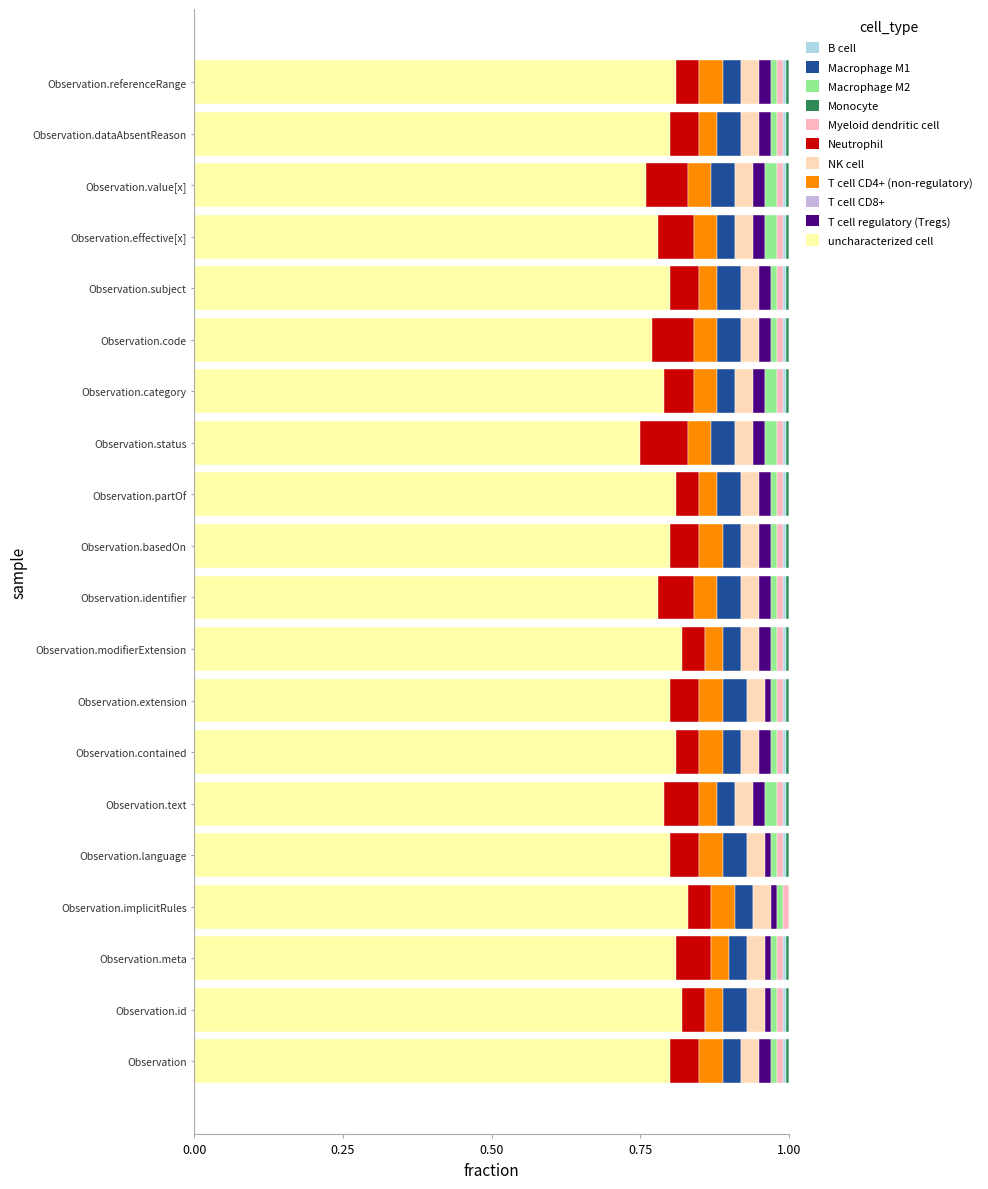

Reading left to right, extract all data points from this chart.

uncharacterized cell: Observation=0.8	Observation.id=0.8	Observation.meta=0.8	Observation.implicitRules=0.8	Observation.language=0.8	Observation.text=0.8	Observation.contained=0.8	Observation.extension=0.8	Observation.modifierExtension=0.8	Observation.identifier=0.8	Observation.basedOn=0.8	Observation.partOf=0.8	Observation.status=0.8	Observation.category=0.8	Observation.code=0.8	Observation.subject=0.8	Observation.effective[x]=0.8	Observation.value[x]=0.8	Observation.dataAbsentReason=0.8	Observation.referenceRange=0.8
Neutrophil: Observation=0.1	Observation.id=0.0	Observation.meta=0.1	Observation.implicitRules=0.0	Observation.language=0.1	Observation.text=0.1	Observation.contained=0.0	Observation.extension=0.1	Observation.modifierExtension=0.0	Observation.identifier=0.1	Observation.basedOn=0.1	Observation.partOf=0.0	Observation.status=0.1	Observation.category=0.1	Observation.code=0.1	Observation.subject=0.1	Observation.effective[x]=0.1	Observation.value[x]=0.1	Observation.dataAbsentReason=0.1	Observation.referenceRange=0.0
T cell CD4+ (non-regulatory): Observation=0.0	Observation.id=0.0	Observation.meta=0.0	Observation.implicitRules=0.0	Observation.language=0.0	Observation.text=0.0	Observation.contained=0.0	Observation.extension=0.0	Observation.modifierExtension=0.0	Observation.identifier=0.0	Observation.basedOn=0.0	Observation.partOf=0.0	Observation.status=0.0	Observation.category=0.0	Observation.code=0.0	Observation.subject=0.0	Observation.effective[x]=0.0	Observation.value[x]=0.0	Observation.dataAbsentReason=0.0	Observation.referenceRange=0.0
Macrophage M1: Observation=0.0	Observation.id=0.0	Observation.meta=0.0	Observation.implicitRules=0.0	Observation.language=0.0	Observation.text=0.0	Observation.contained=0.0	Observation.extension=0.0	Observation.modifierExtension=0.0	Observation.identifier=0.0	Observation.basedOn=0.0	Observation.partOf=0.0	Observation.status=0.0	Observation.category=0.0	Observation.code=0.0	Observation.subject=0.0	Observation.effective[x]=0.0	Observation.value[x]=0.0	Observation.dataAbsentReason=0.0	Observation.referenceRange=0.0
T cell regulatory (Tregs): Observation=0.0	Observation.id=0.0	Observation.meta=0.0	Observation.implicitRules=0.0	Observation.language=0.0	Observation.text=0.0	Observation.contained=0.0	Observation.extension=0.0	Observation.modifierExtension=0.0	Observation.identifier=0.0	Observation.basedOn=0.0	Observation.partOf=0.0	Observation.status=0.0	Observation.category=0.0	Observation.code=0.0	Observation.subject=0.0	Observation.effective[x]=0.0	Observation.value[x]=0.0	Observation.dataAbsentReason=0.0	Observation.referenceRange=0.0
Macrophage M2: Observation=0.0	Observation.id=0.0	Observation.meta=0.0	Observation.implicitRules=0.0	Observation.language=0.0	Observation.text=0.0	Observation.contained=0.0	Observation.extension=0.0	Observation.modifierExtension=0.0	Observation.identifier=0.0	Observation.basedOn=0.0	Observation.partOf=0.0	Observation.status=0.0	Observation.category=0.0	Observation.code=0.0	Observation.subject=0.0	Observation.effective[x]=0.0	Observation.value[x]=0.0	Observation.dataAbsentReason=0.0	Observation.referenceRange=0.0